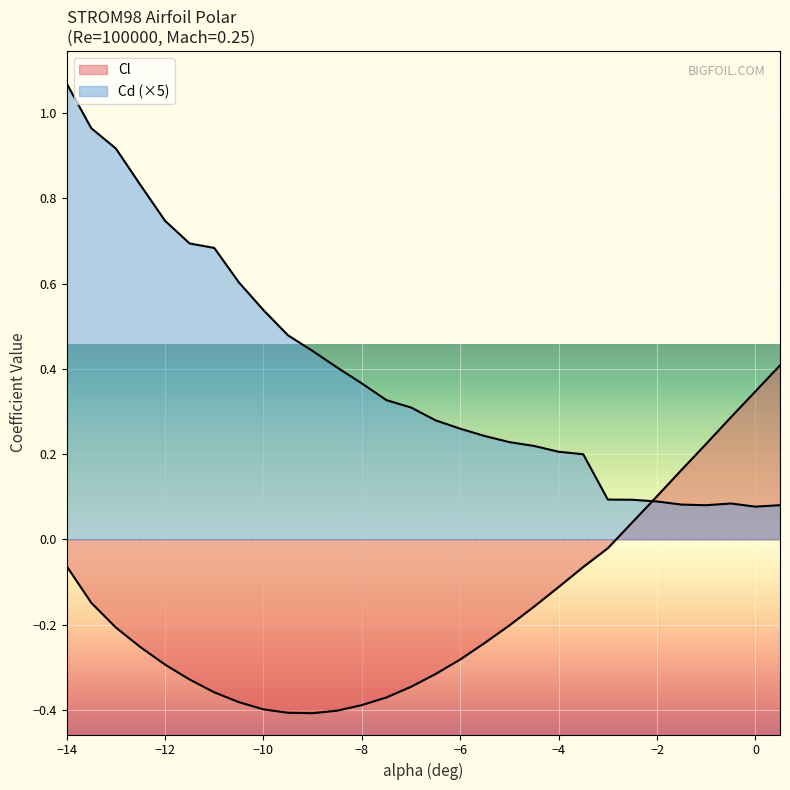

At how many categories does at least one series exceed 0?

30